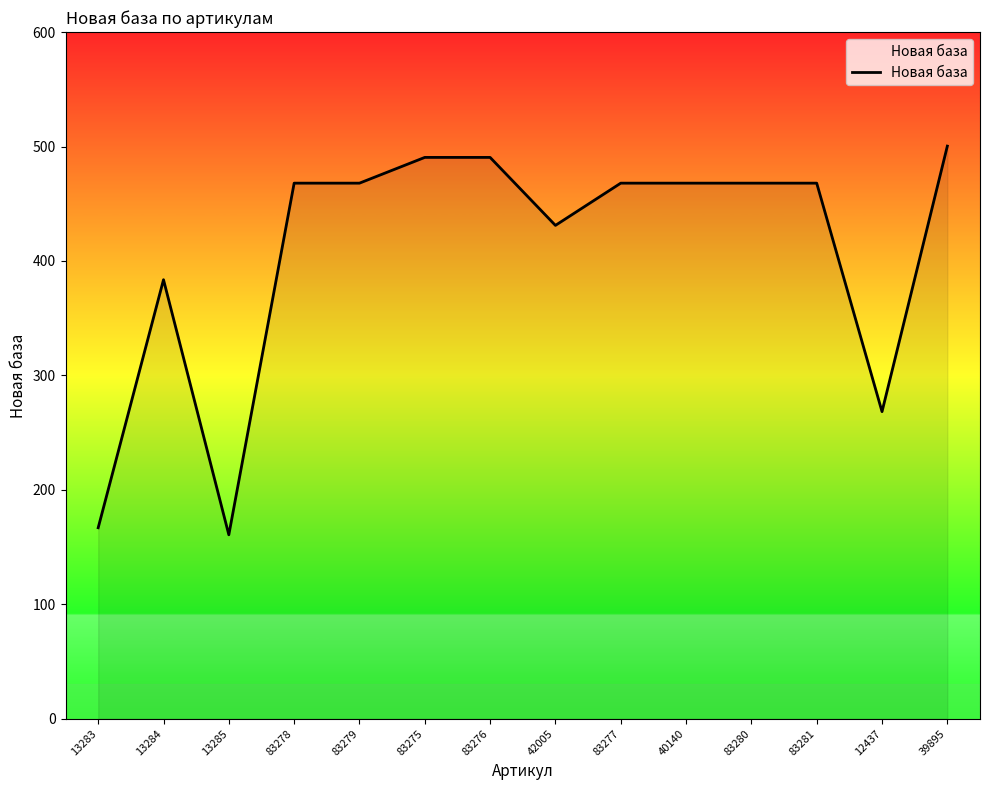

What position from the right is 13283?

14